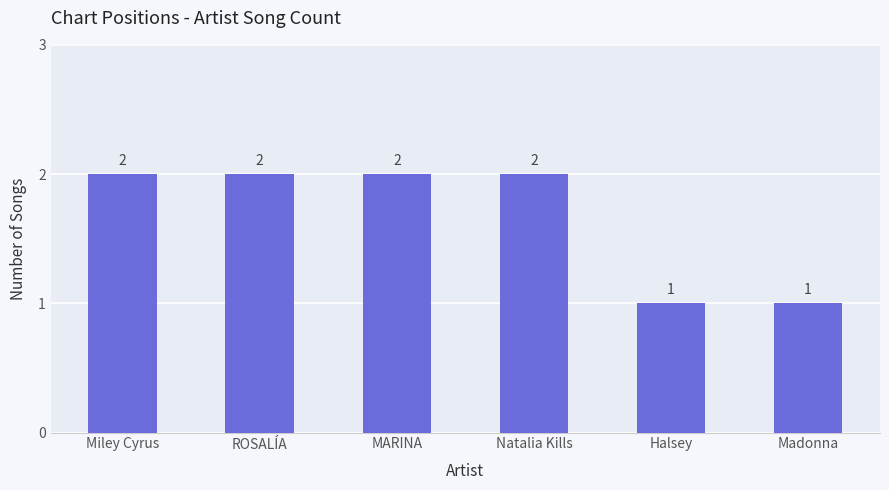

What is the value of the 3rd bar from the left?

2